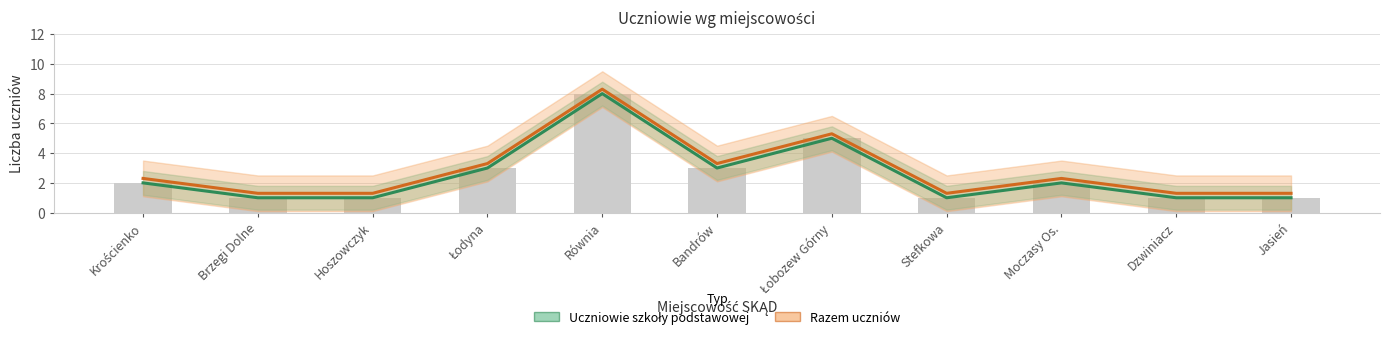

What is the sum of all Razem uczniów values?

31.3